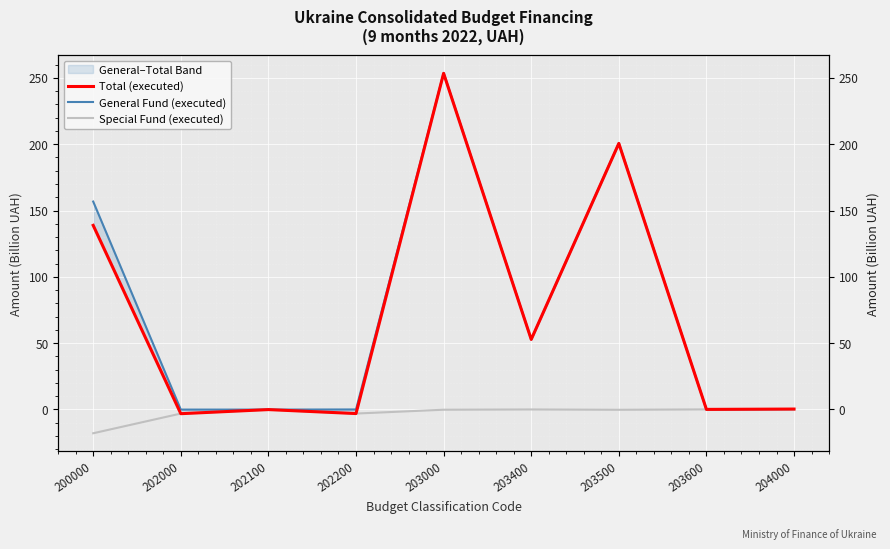

At which category is the sum across all series the highest?

203000